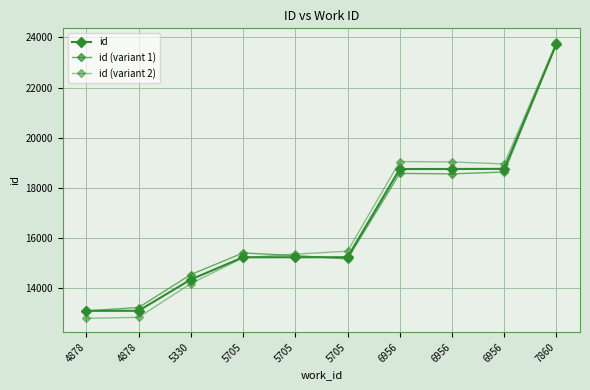

True or false: id has a value of 15222.0 at 5705.

True